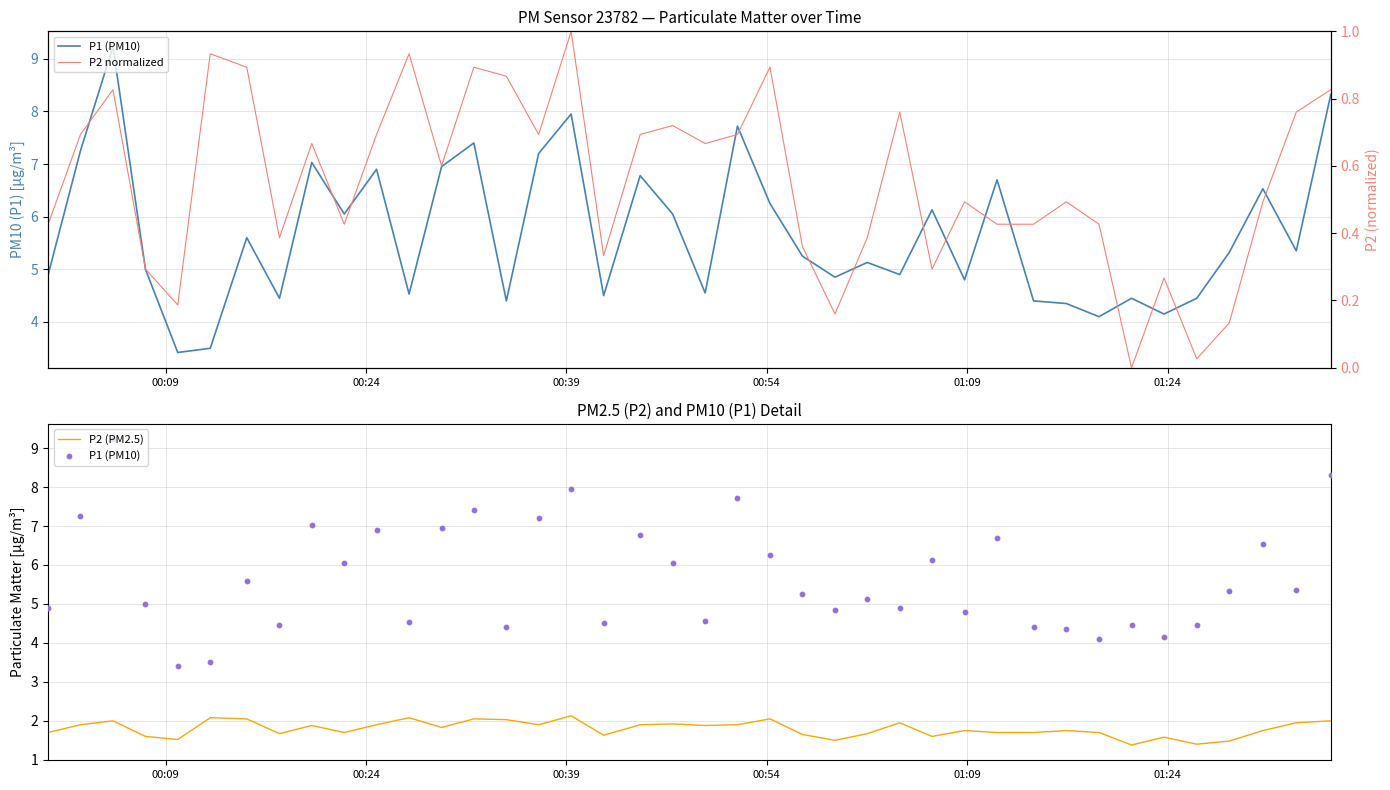

Which series has the largest Y range (max minus min)?

P1 (PM10)